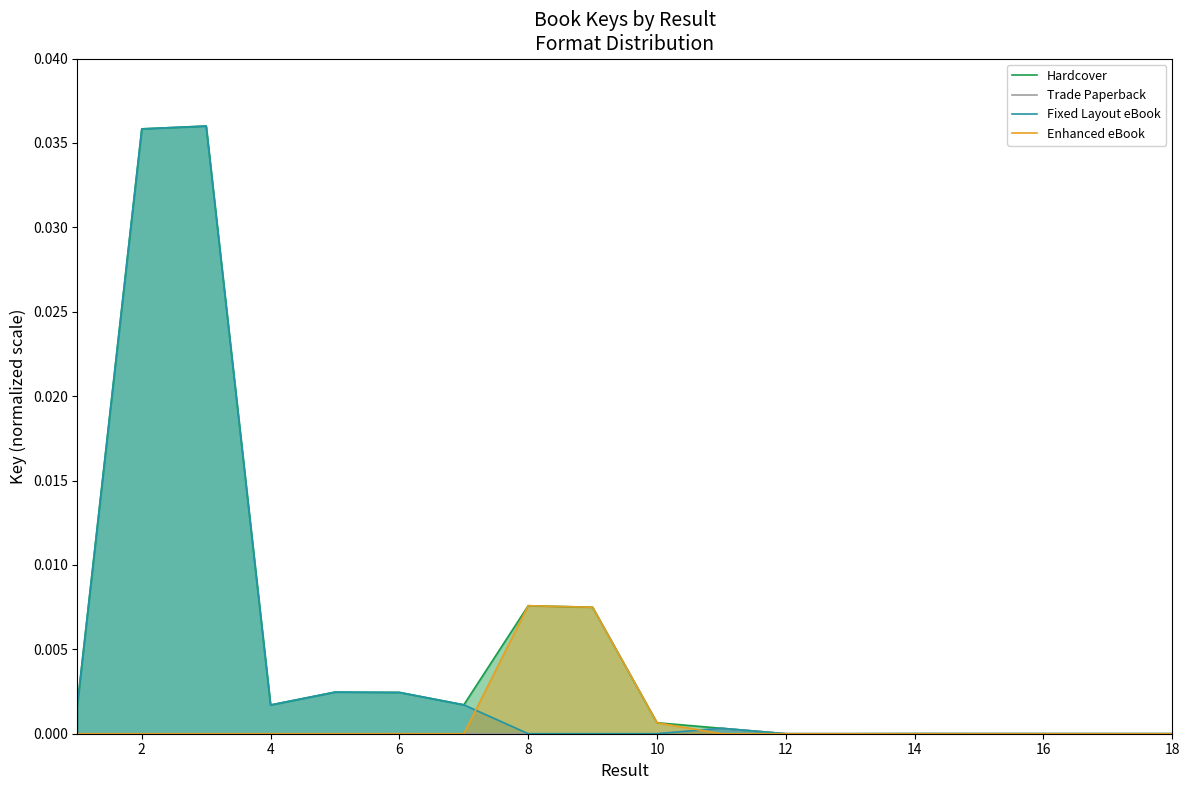

How many data points does each series have?

15